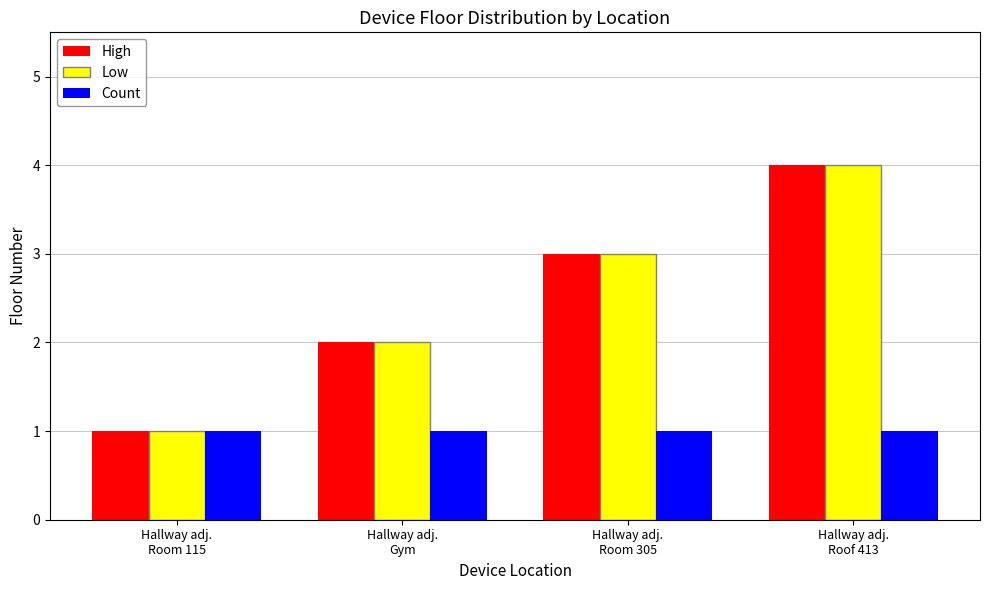

Reading left to right, transcribe all the data shown in this chart.

High: 1	2	3	4
Low: 1	2	3	4
Count: 1	1	1	1